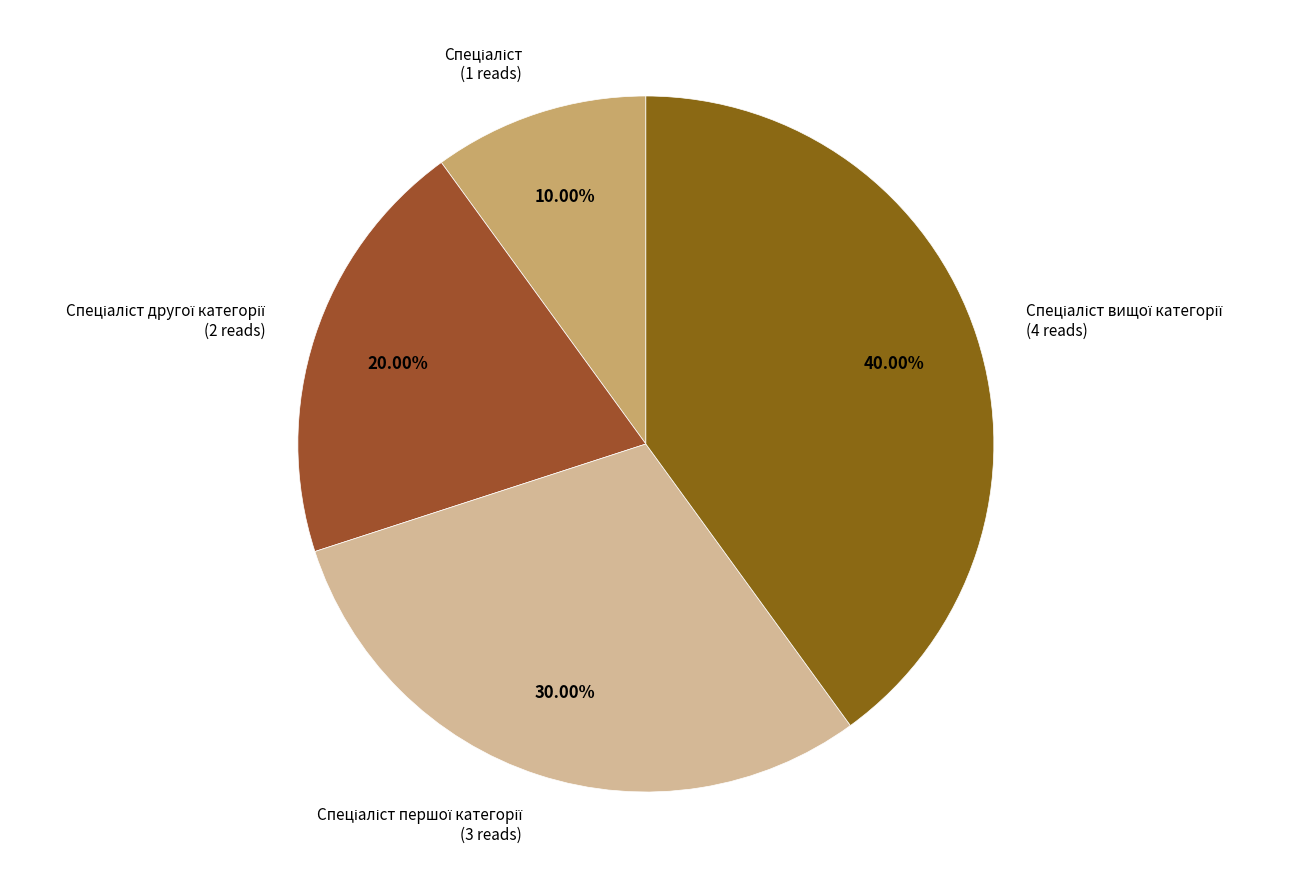

How many segments does this pie chart have?

4